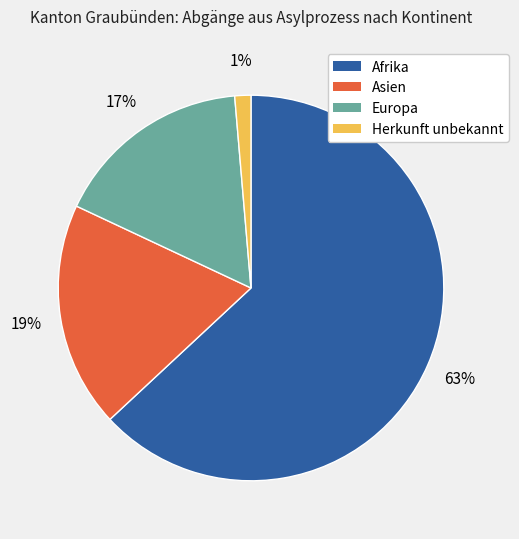

What is the smallest slice in the pie chart?

Herkunft unbekannt